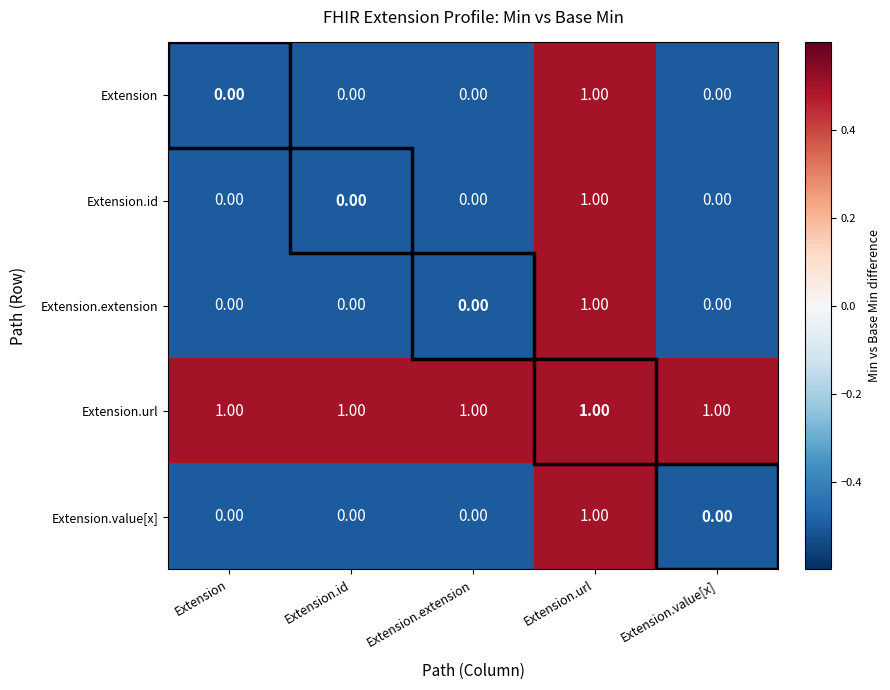

What is the sum of all Extension.url values?

5